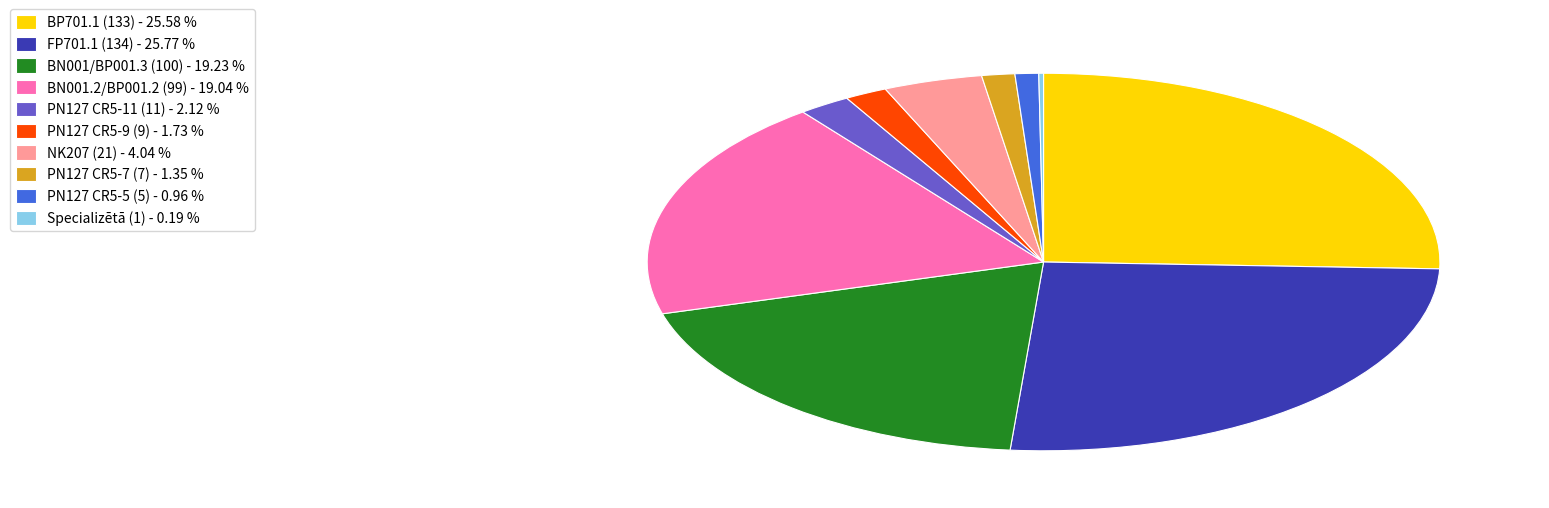

What is the ratio of the value at BP701.1 (133) - 25.58 % to the value at PN127 CR5-11 (11) - 2.12 %?

12.1